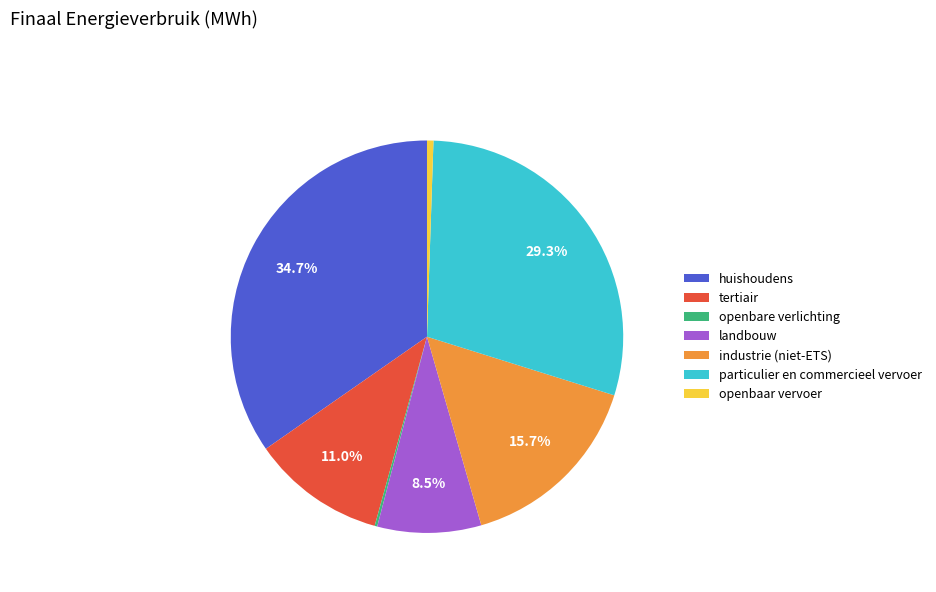

What portion of the pie excludes industrie (niet-ETS)?

84.3%